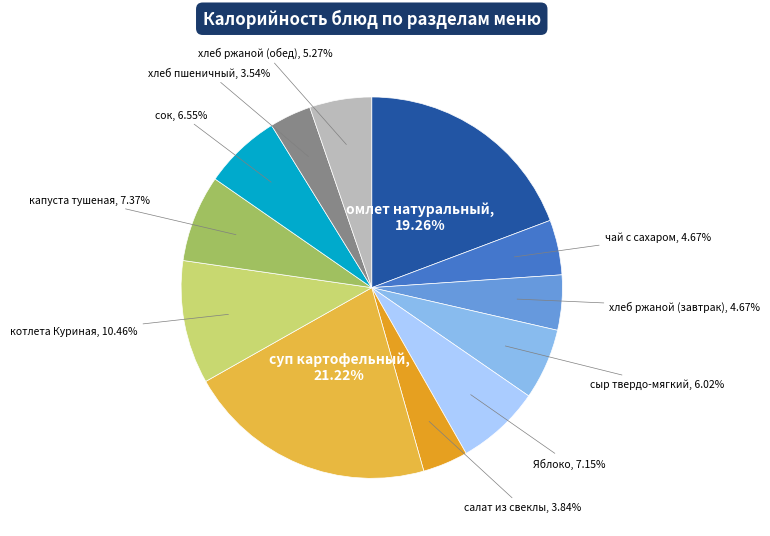

What percentage do капуста тушеная and сок together represent?

13.9%